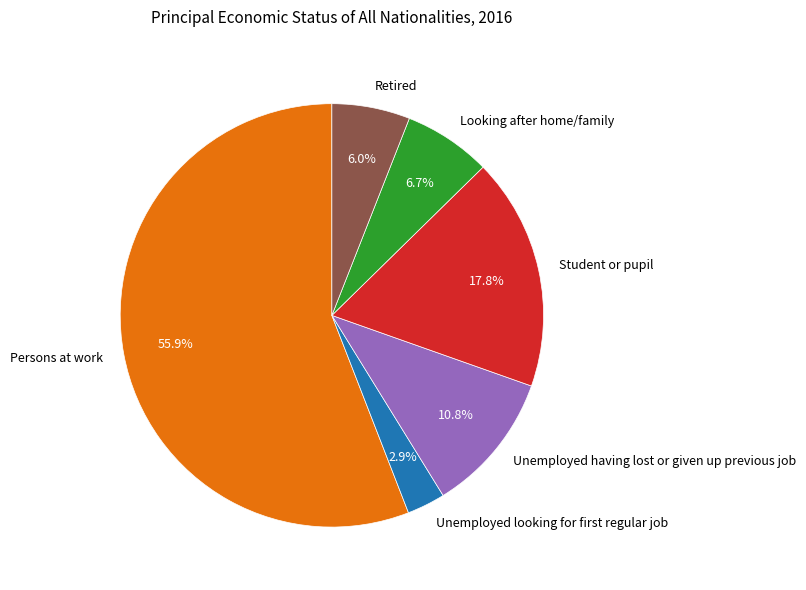

What is the smallest slice in the pie chart?

Unemployed looking for first regular job